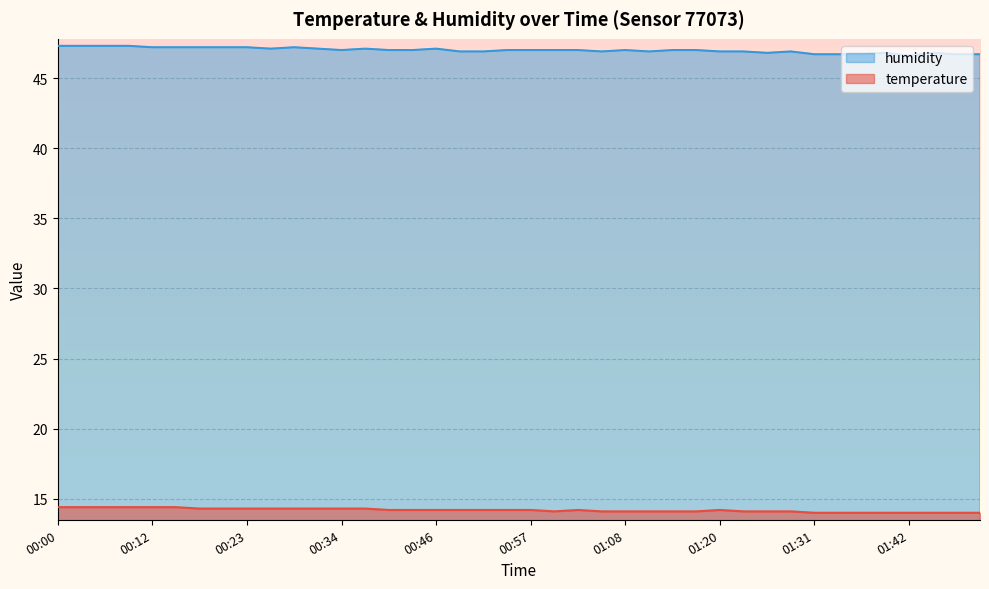

What value does the humidity series have at 00:31?

47.1